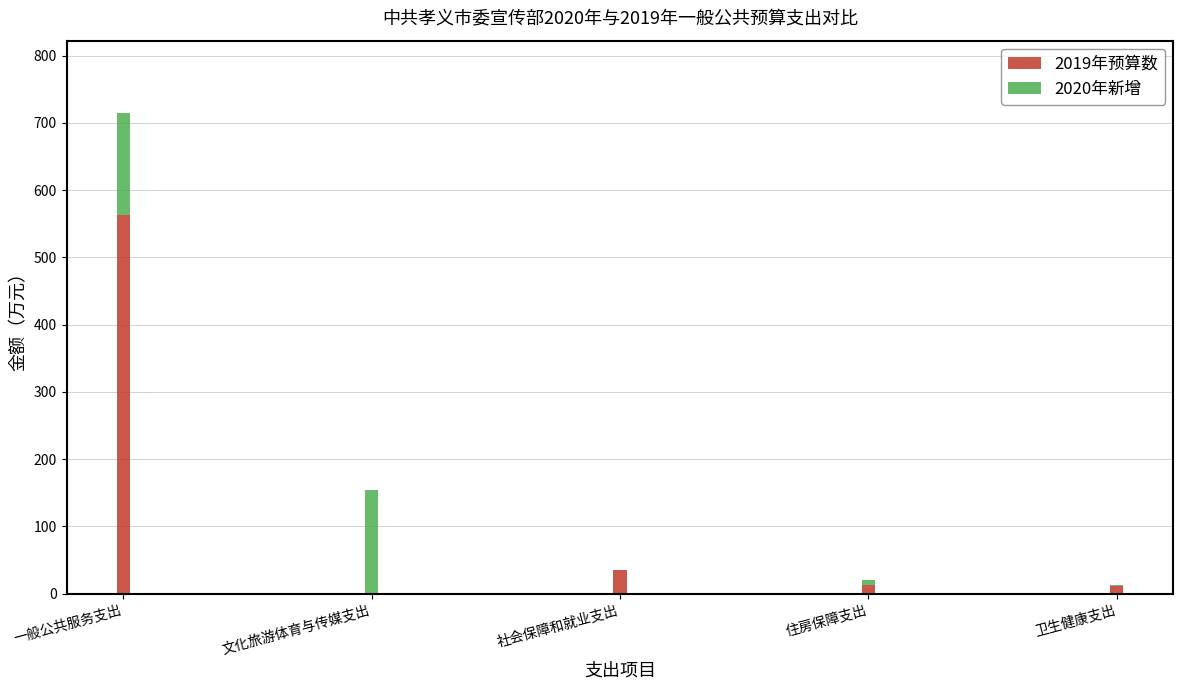

What is the sum of all 2019年预算数 values?

622.6